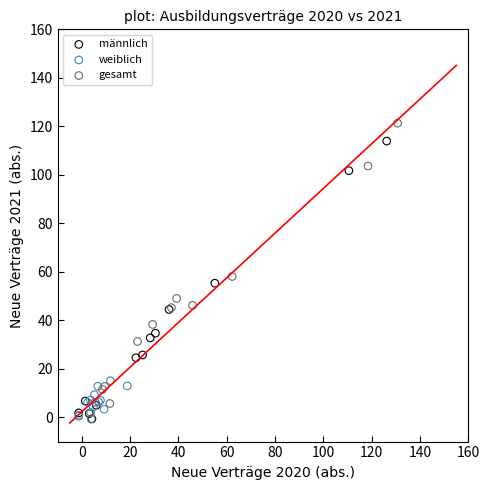

Which series reaches the maximum Y coordinate?

gesamt